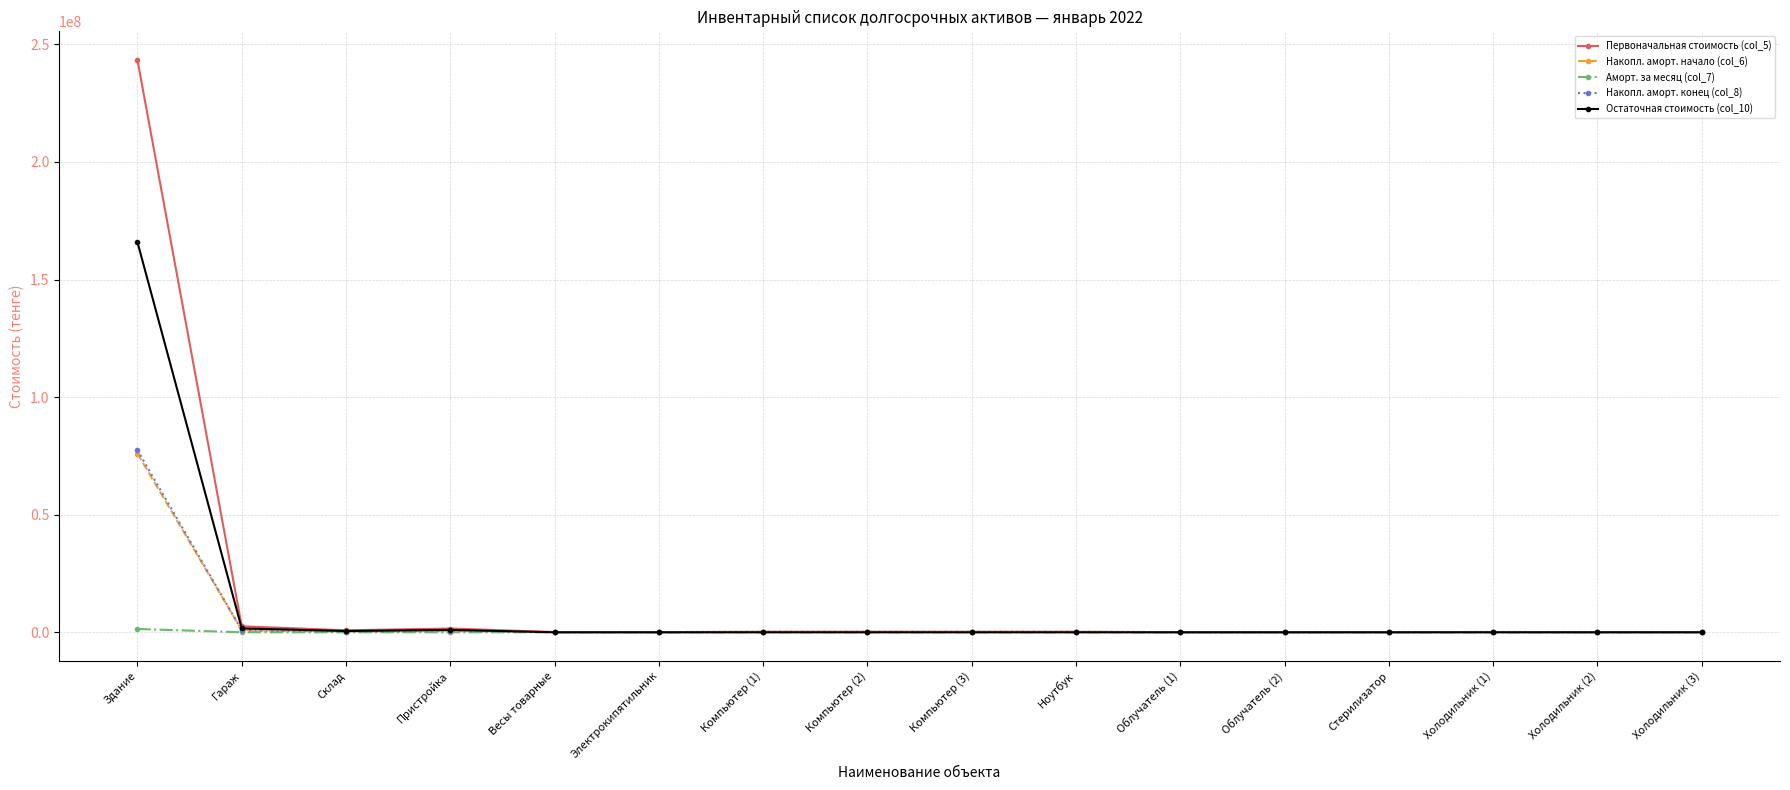

True or false: Первоначальная стоимость (col_5) has a value of 243387111.0 at Здание.

True